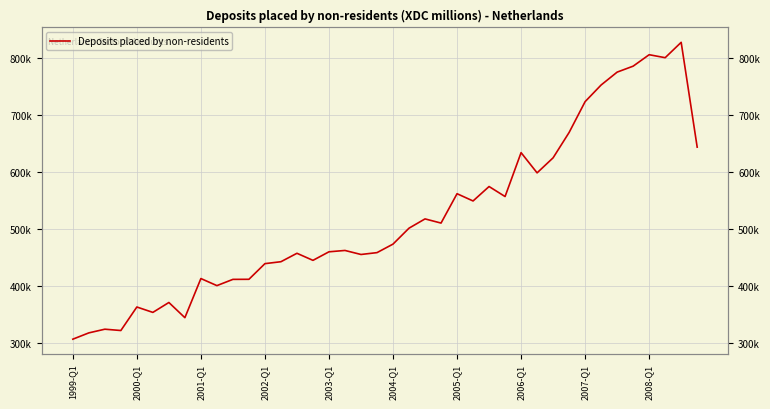

Which category has the lowest value across all series?

1999-Q1